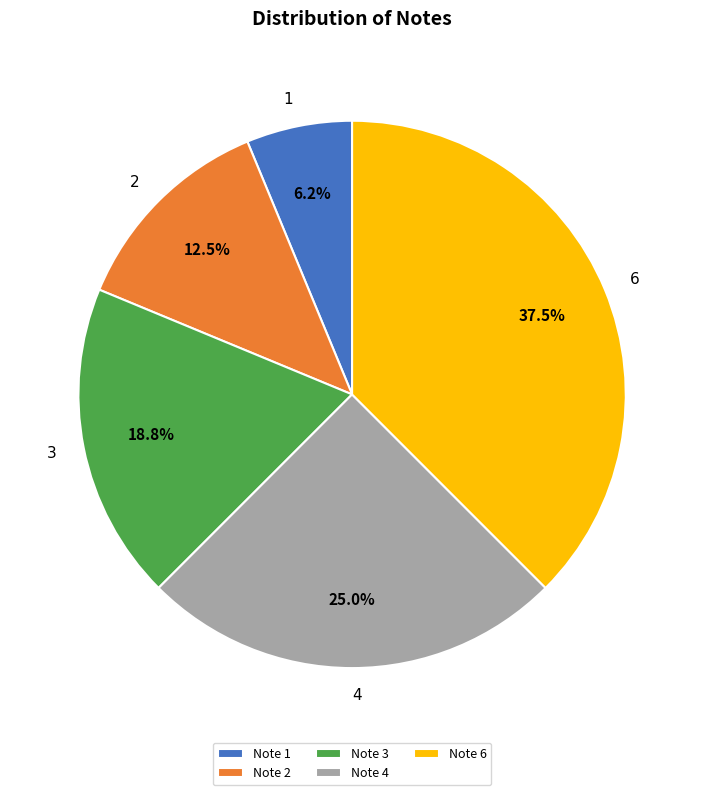

Which slice is the smallest?

1